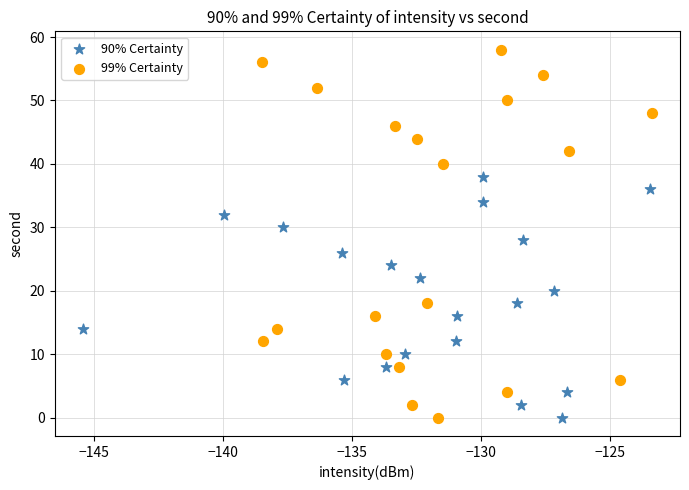

What are all the series names shown in the legend?

90% Certainty, 99% Certainty